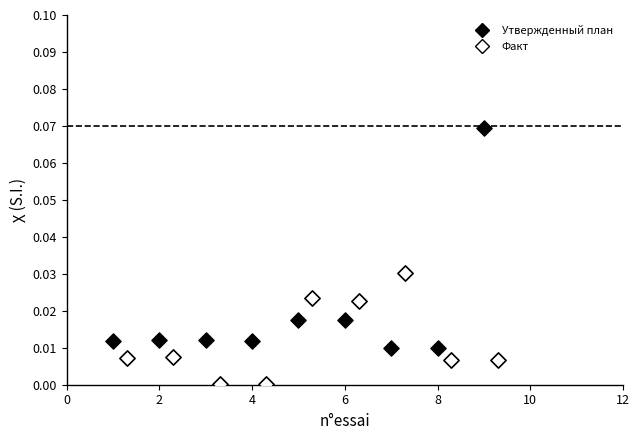

Which series contains the highest Y value?

Утвержденный план